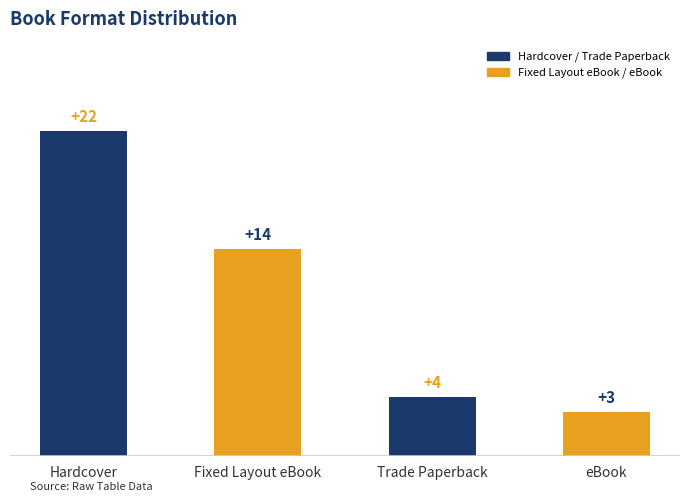

How many data points are less than 14?

2